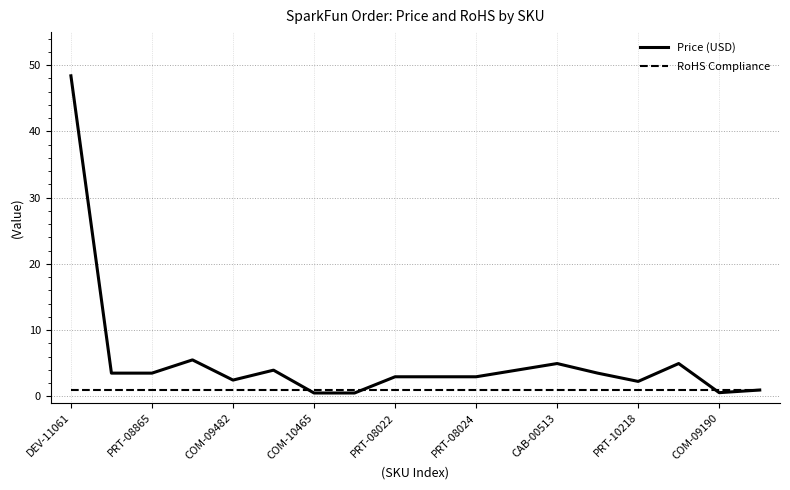

Which series has the largest range (max minus min)?

Price (USD)